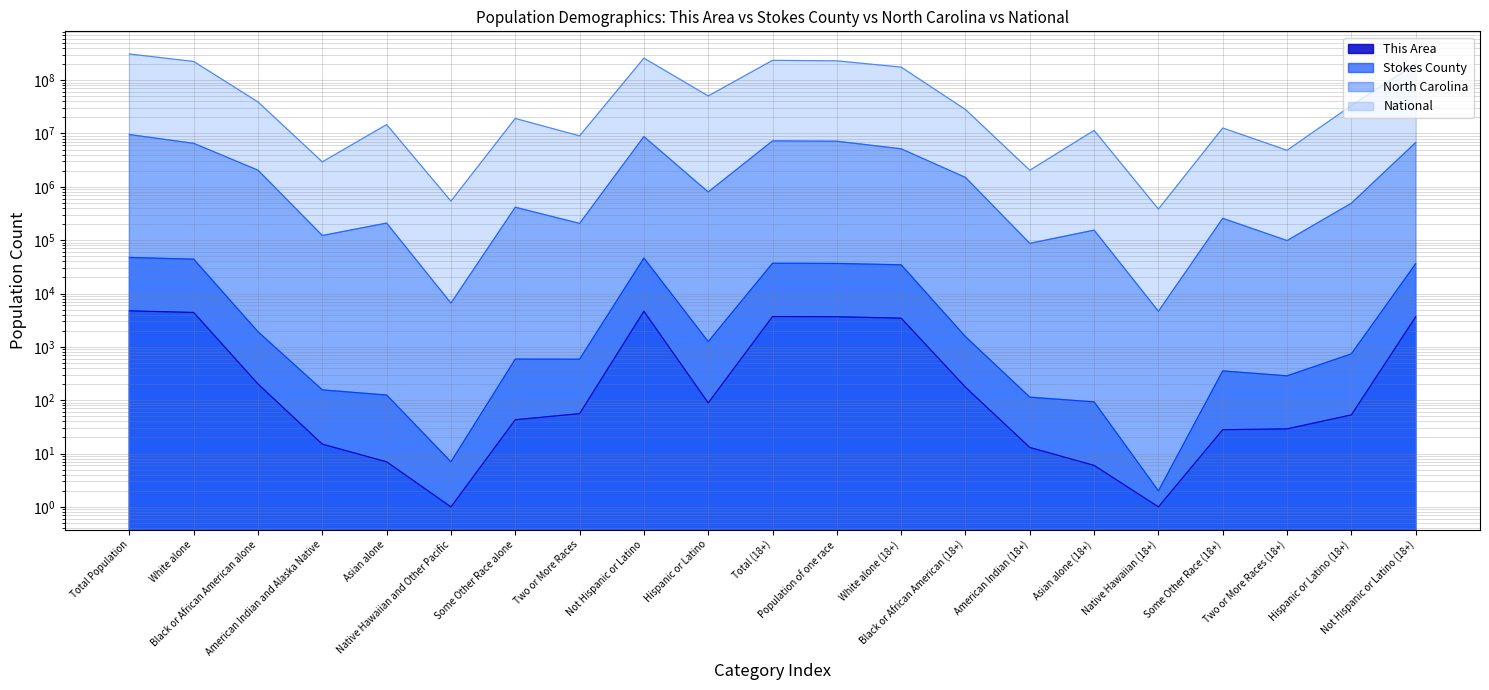

True or false: National and North Carolina intersect in this chart.

False